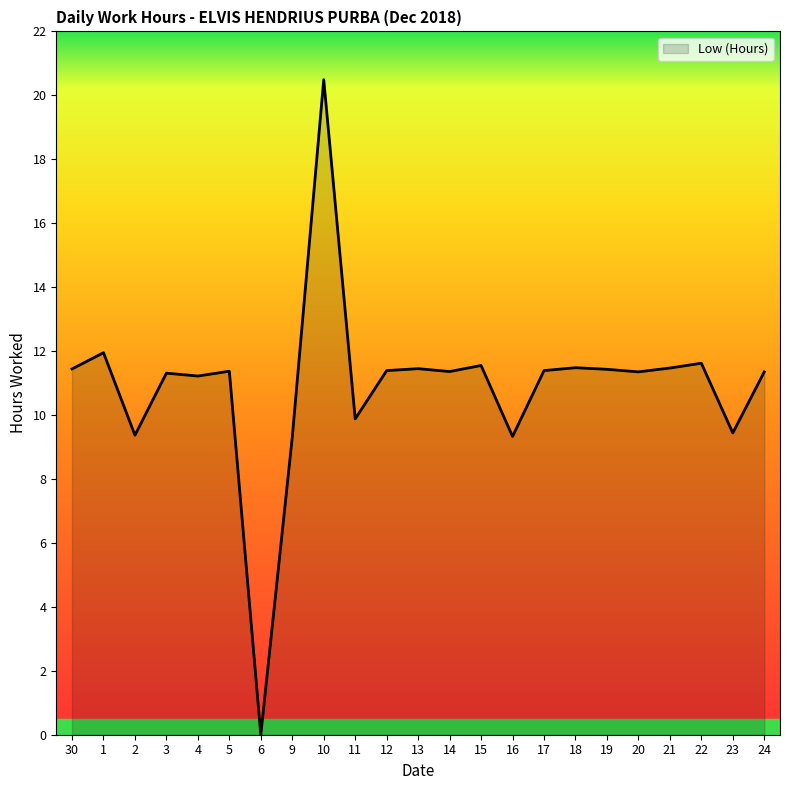

What position from the left is 22?

21